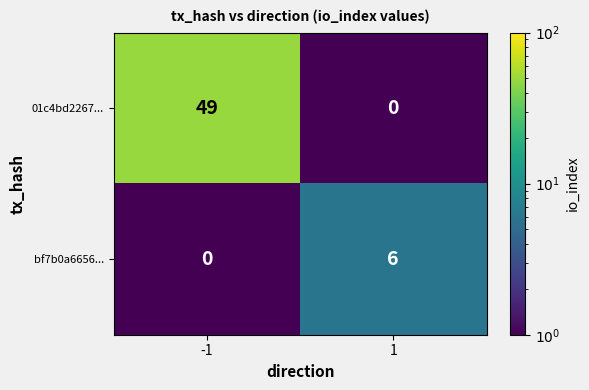

Is it true that 01c4bd2267... equals 34 at 1?

False